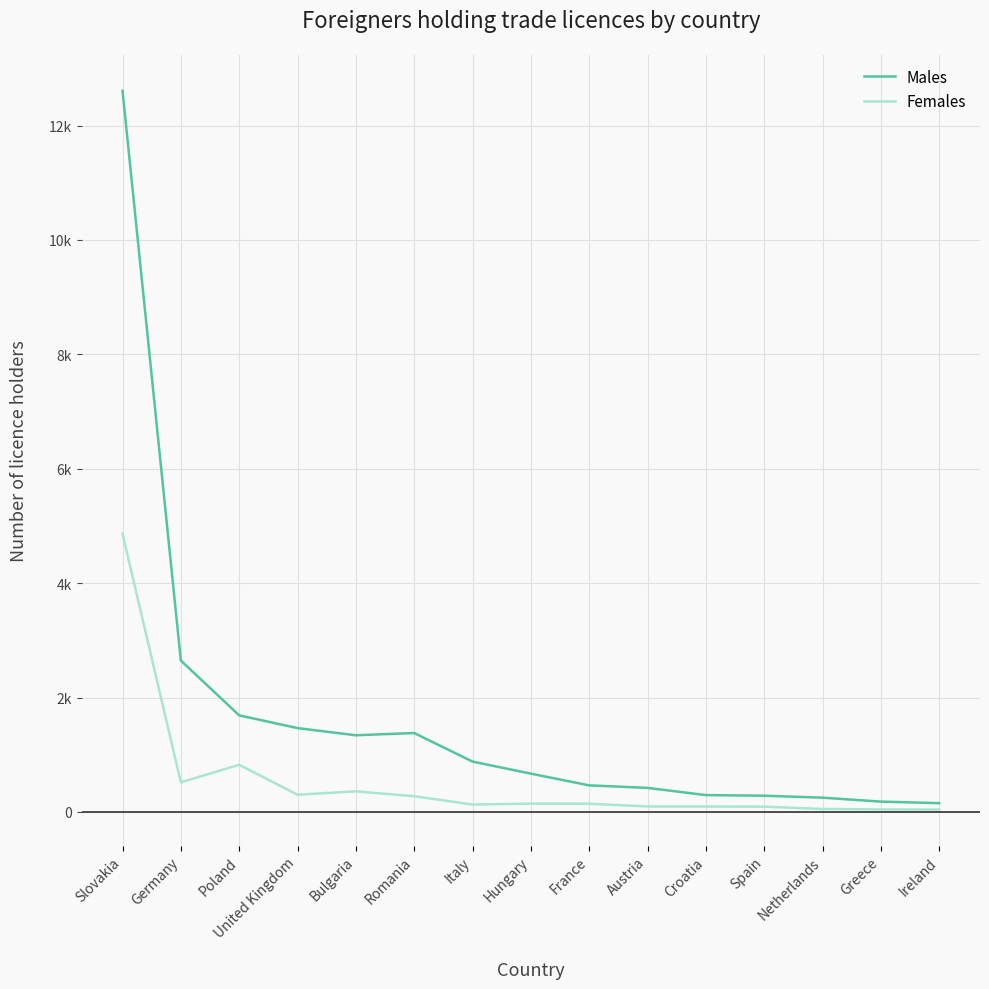

What is the difference between the maximum and second lowest values in the Females series?

4821